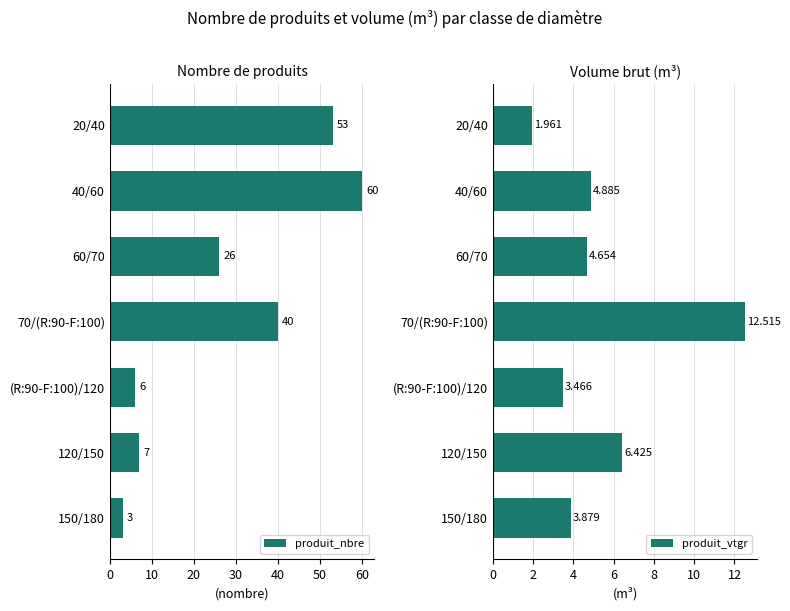

Rank the series by their average value, from lowest to highest.

produit_vtgr, produit_nbre